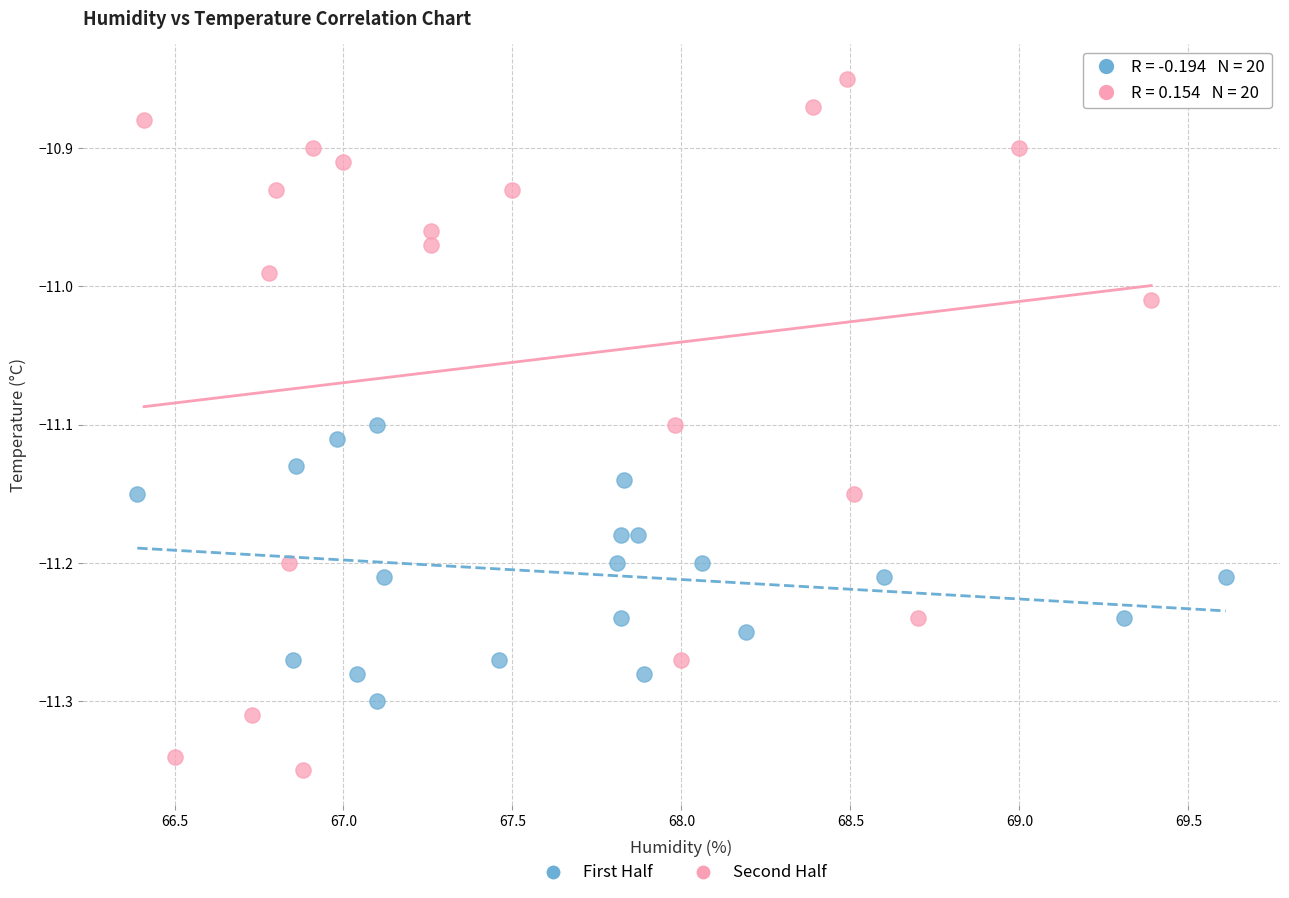

Which series has the largest Y range (max minus min)?

Second Half